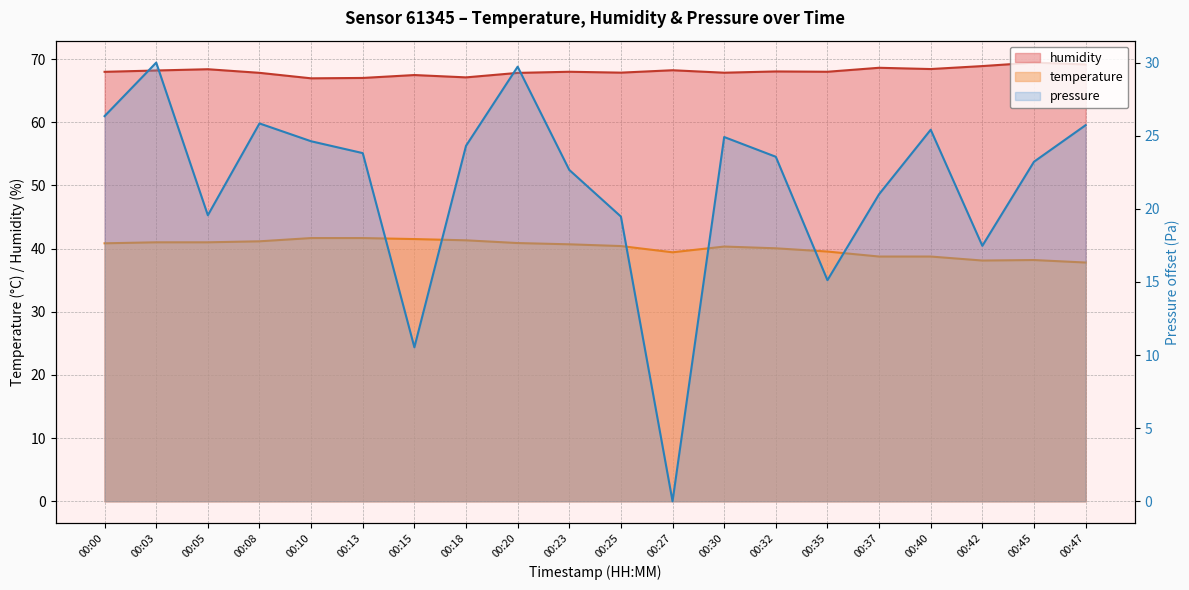

What is the lowest value of the temperature series?

37.8